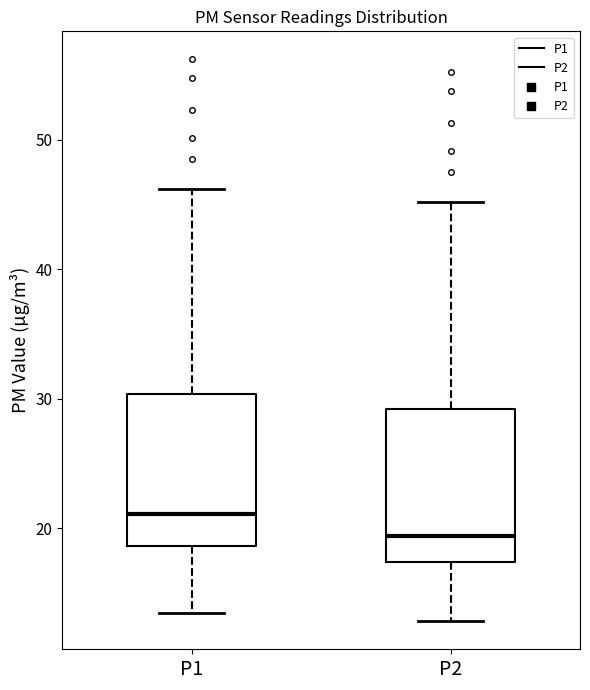

Which box's median line is the lowest?

P2